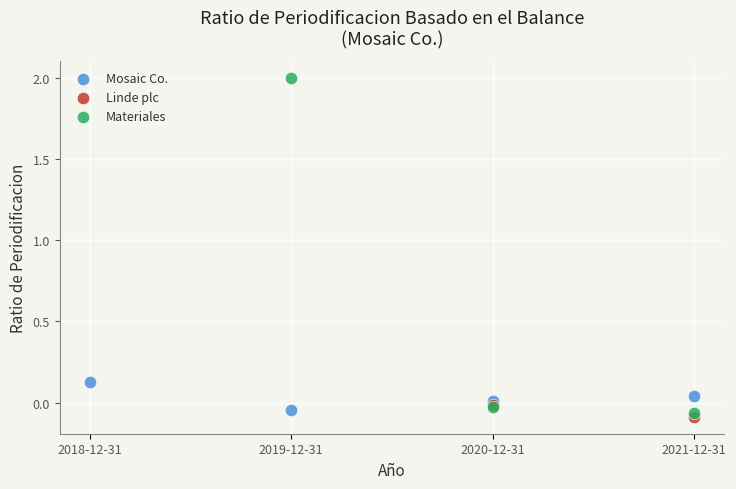

Which series contains the lowest Y value?

Linde plc